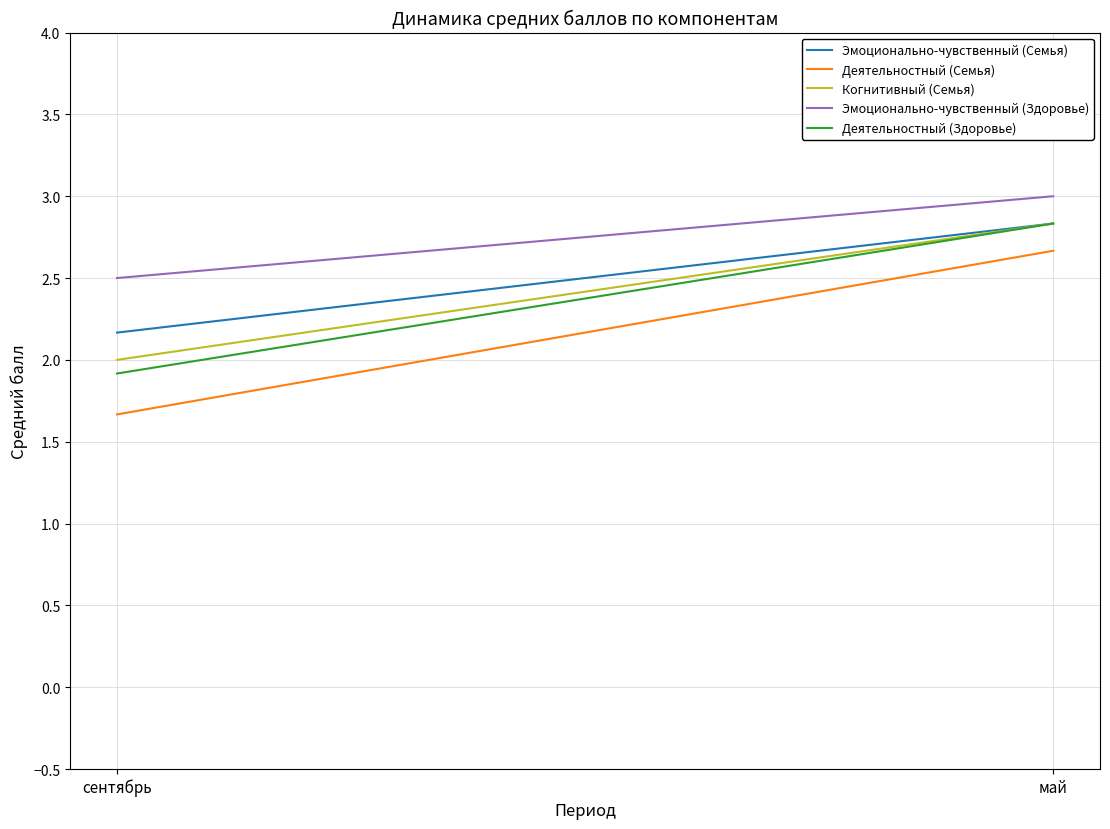

Reading left to right, transcribe all the data shown in this chart.

Эмоционально-чувственный (Семья): 2.2	2.8
Деятельностный (Семья): 1.7	2.7
Когнитивный (Семья): 2.0	2.8
Эмоционально-чувственный (Здоровье): 2.5	3.0
Деятельностный (Здоровье): 1.9	2.8